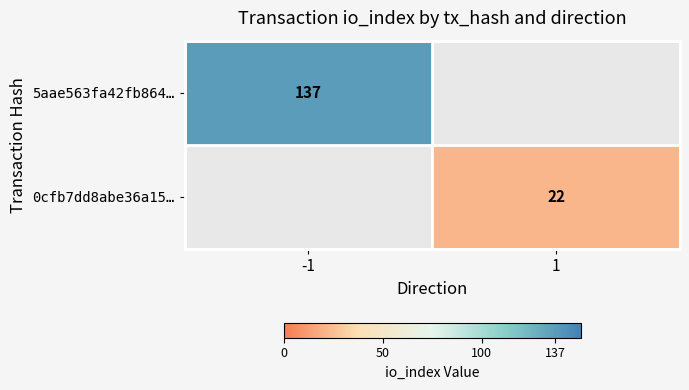

Is the value of 5aae563fa42fb864… at -1 greater than the value of 0cfb7dd8abe36a15… at 1?

Yes